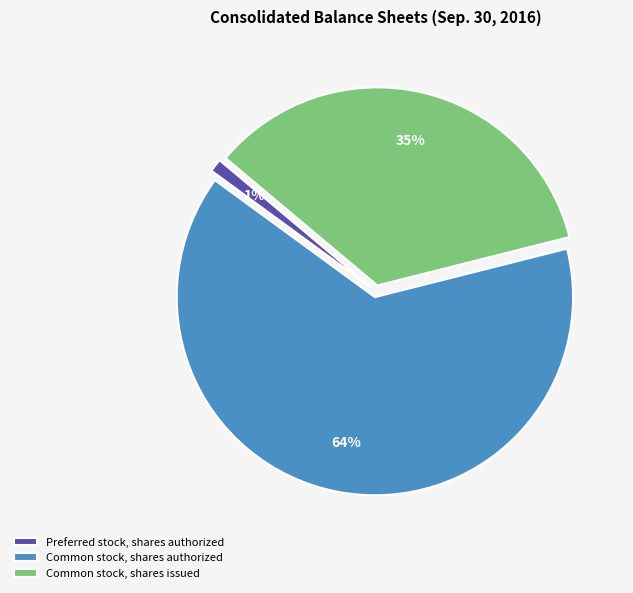

Rank the categories by value from lowest to highest.

Preferred stock, shares authorized, Common stock, shares issued, Common stock, shares authorized